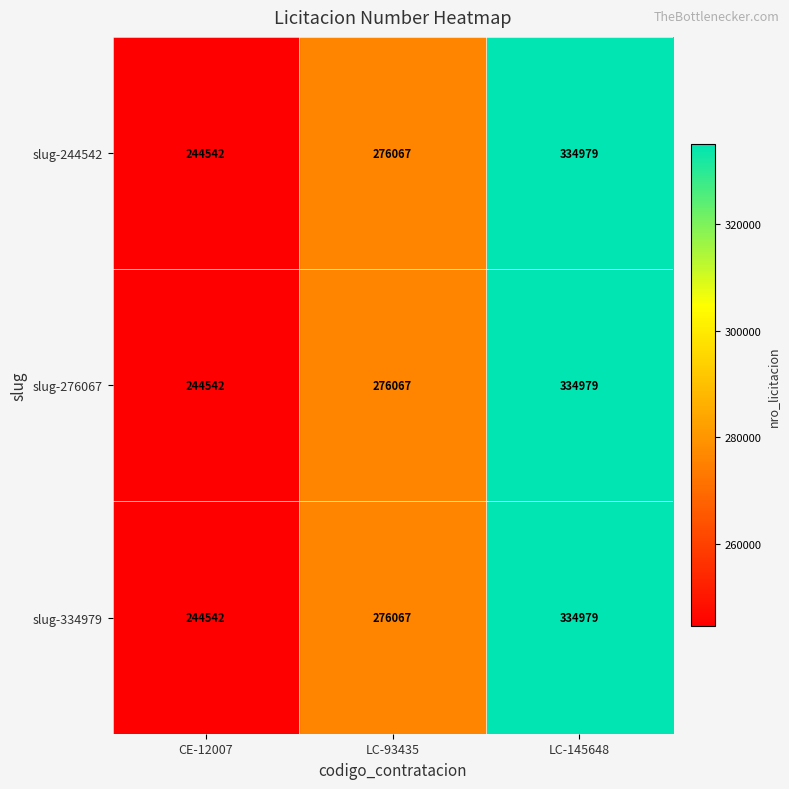

What is the maximum value shown in the chart?

334979